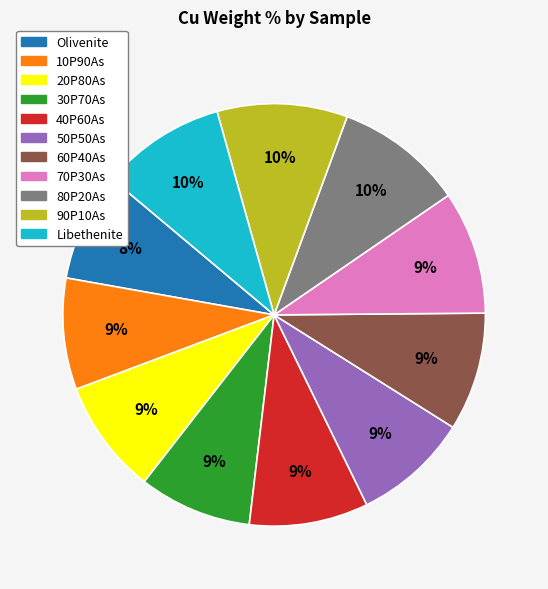

Is 30P70As the majority of the pie?

No